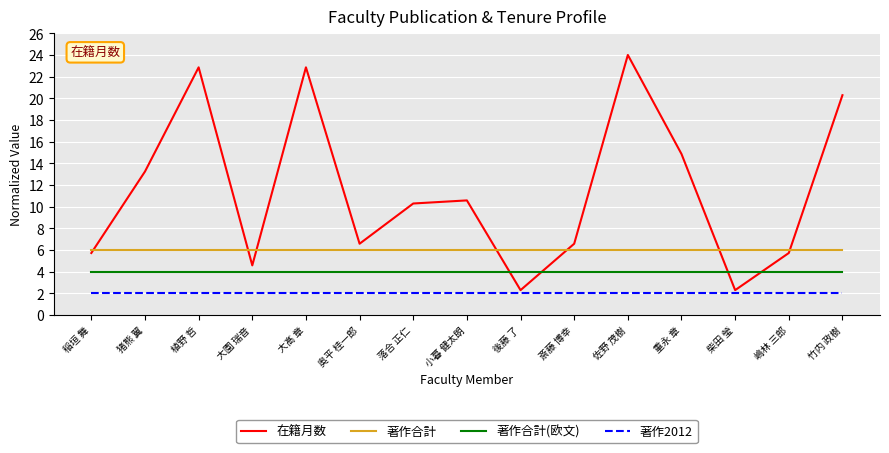

At how many categories does at least one series exceed 5?

15